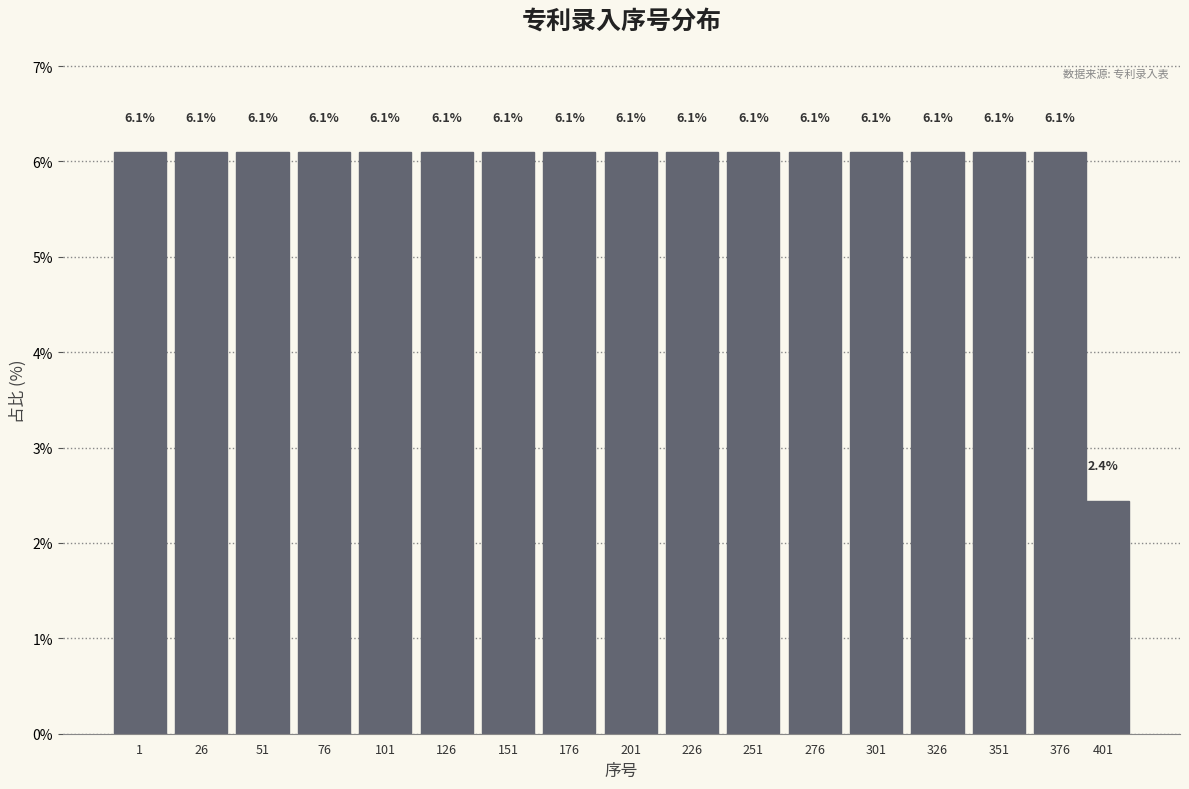

Reading left to right, list all the values displayed in this chart.

1=6.1	26=6.1	51=6.1	76=6.1	101=6.1	126=6.1	151=6.1	176=6.1	201=6.1	226=6.1	251=6.1	276=6.1	301=6.1	326=6.1	351=6.1	376=6.1	401=2.4